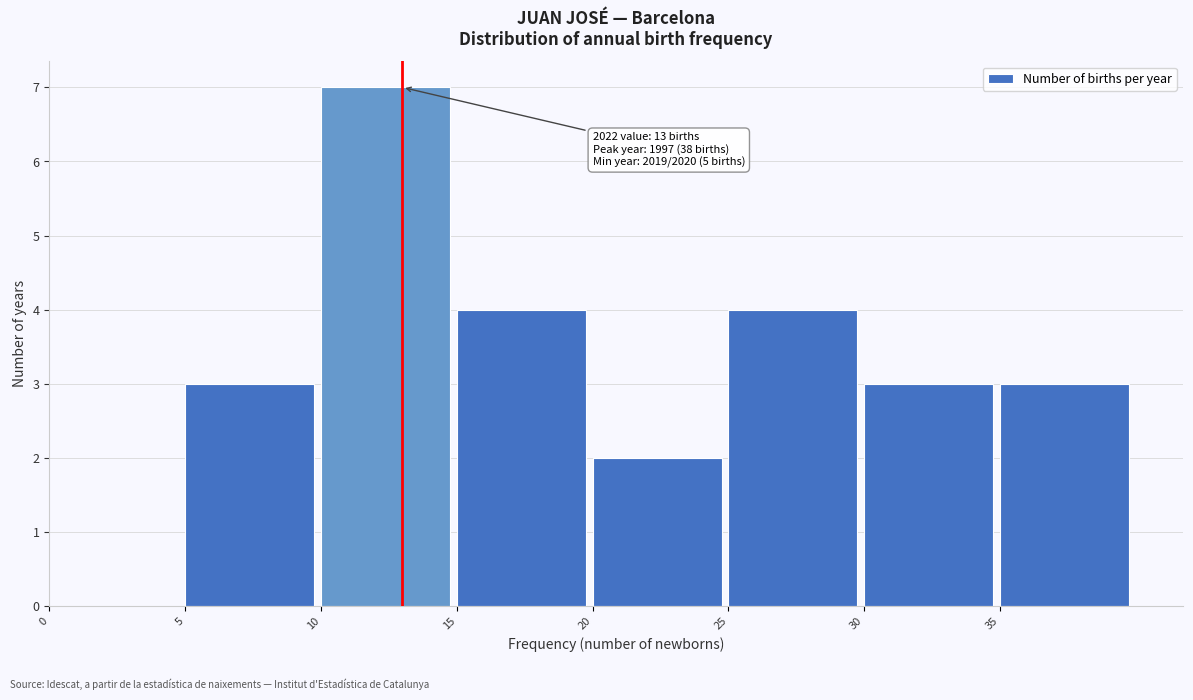

Which range on the x-axis has the tallest bar?

10 to 15